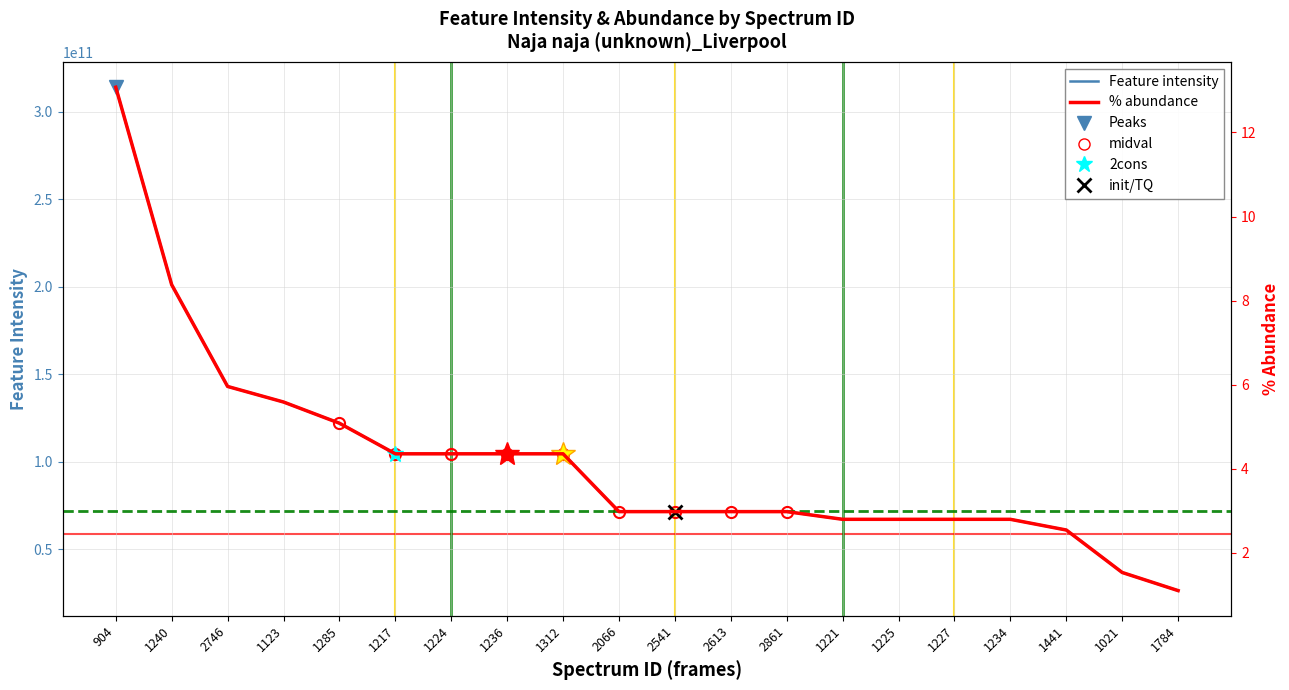

Is the value of Feature intensity at 2613 greater than the value of % abundance at 1021?

Yes